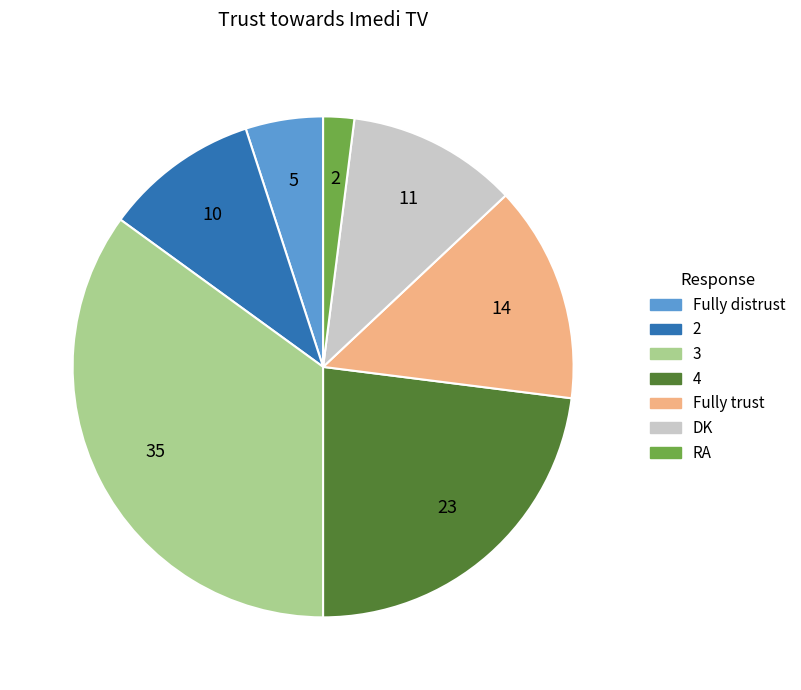

How many segments does this pie chart have?

7